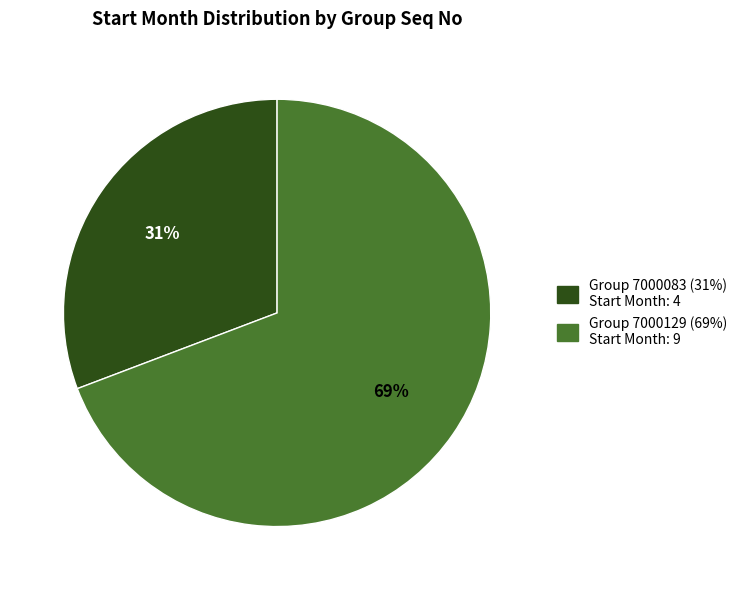

Is there a majority slice in this chart?

Yes